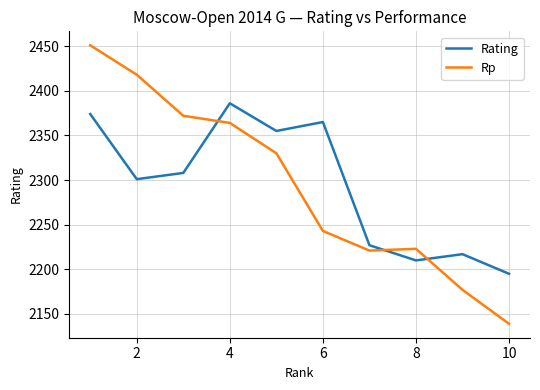

Reading left to right, transcribe all the data shown in this chart.

Rating: 2374	2301	2308	2386	2355	2365	2227	2210	2217	2195
Rp: 2451	2418	2372	2364	2330	2243	2221	2223	2177	2139